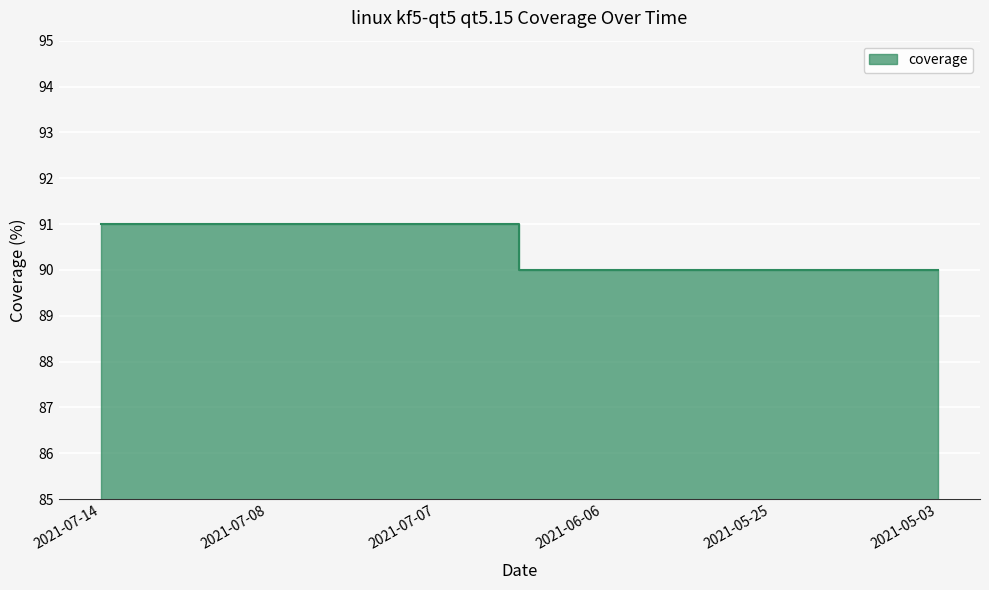

What is the value of the 6th point from the left?

90